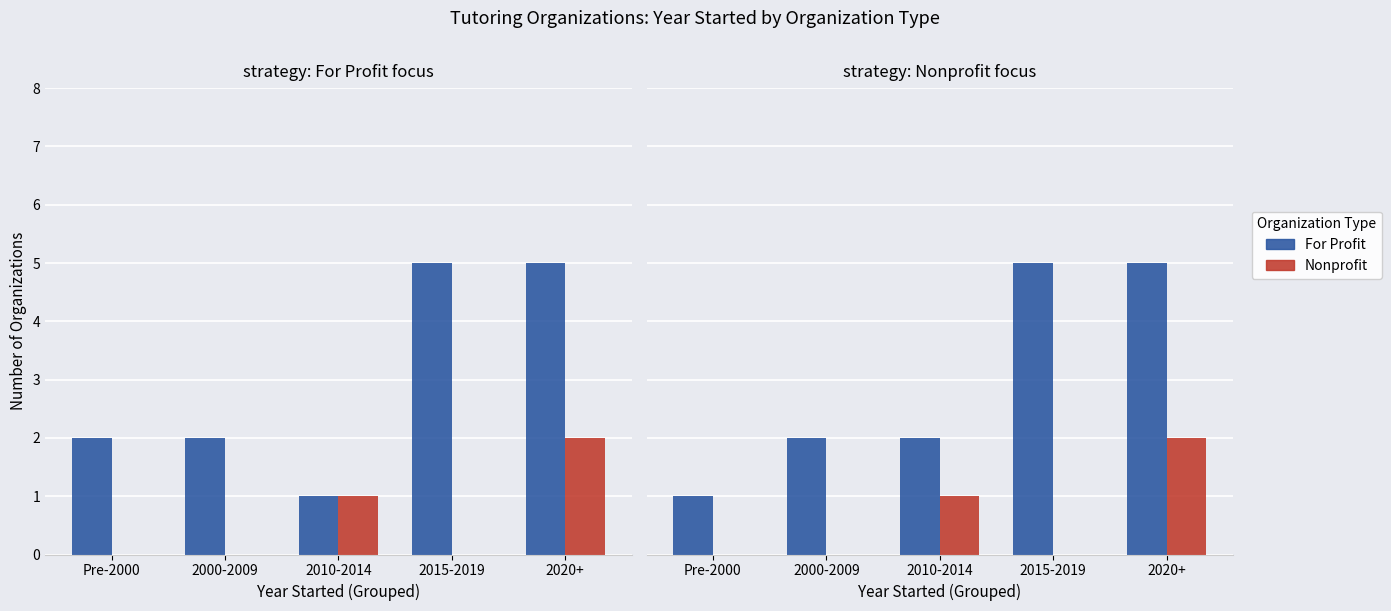

Count the number of data series in this chart.

2